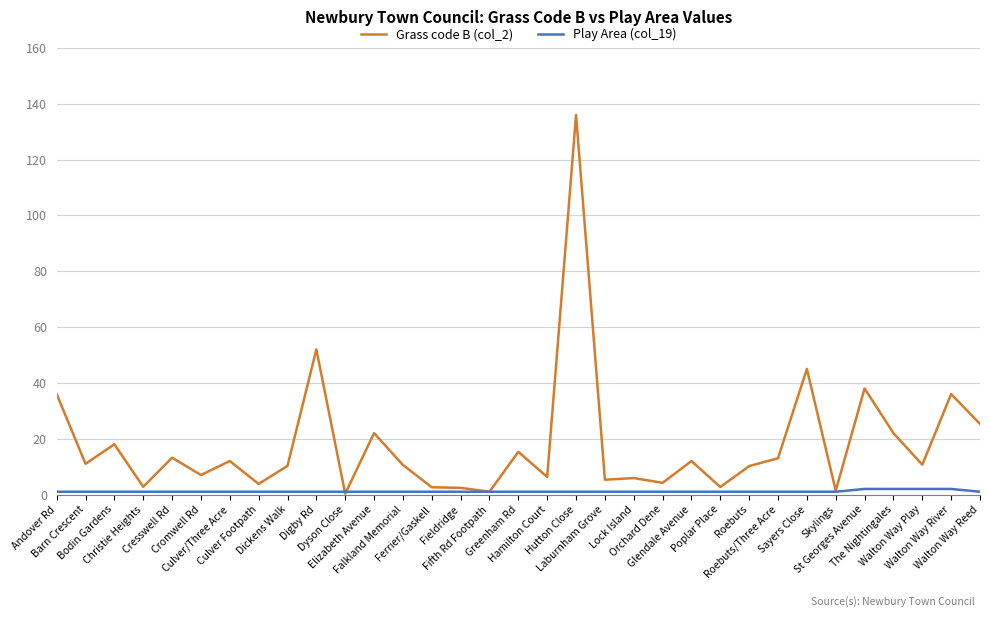

List the series in order of their overall mean, highest first.

Grass code B (col_2), Play Area (col_19)